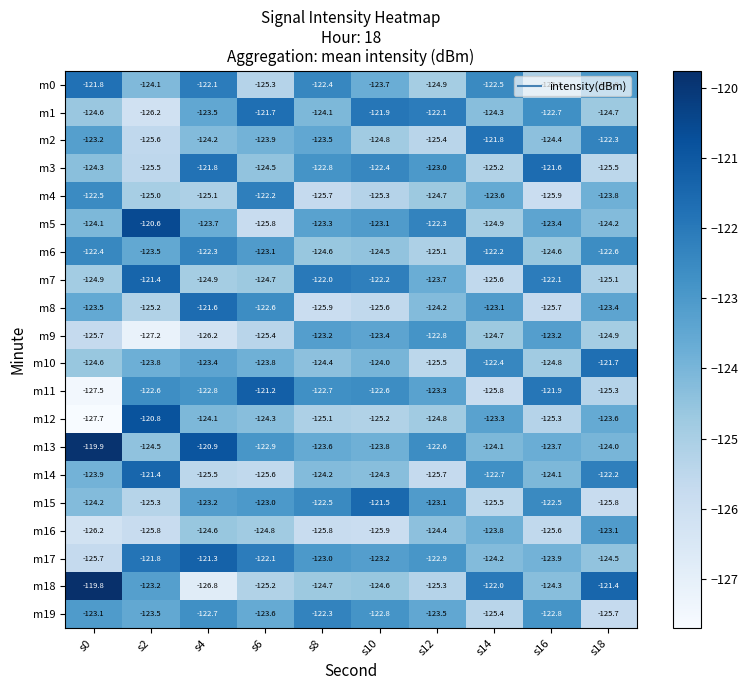

Is it true that m19 equals -122.3 at s8?

True